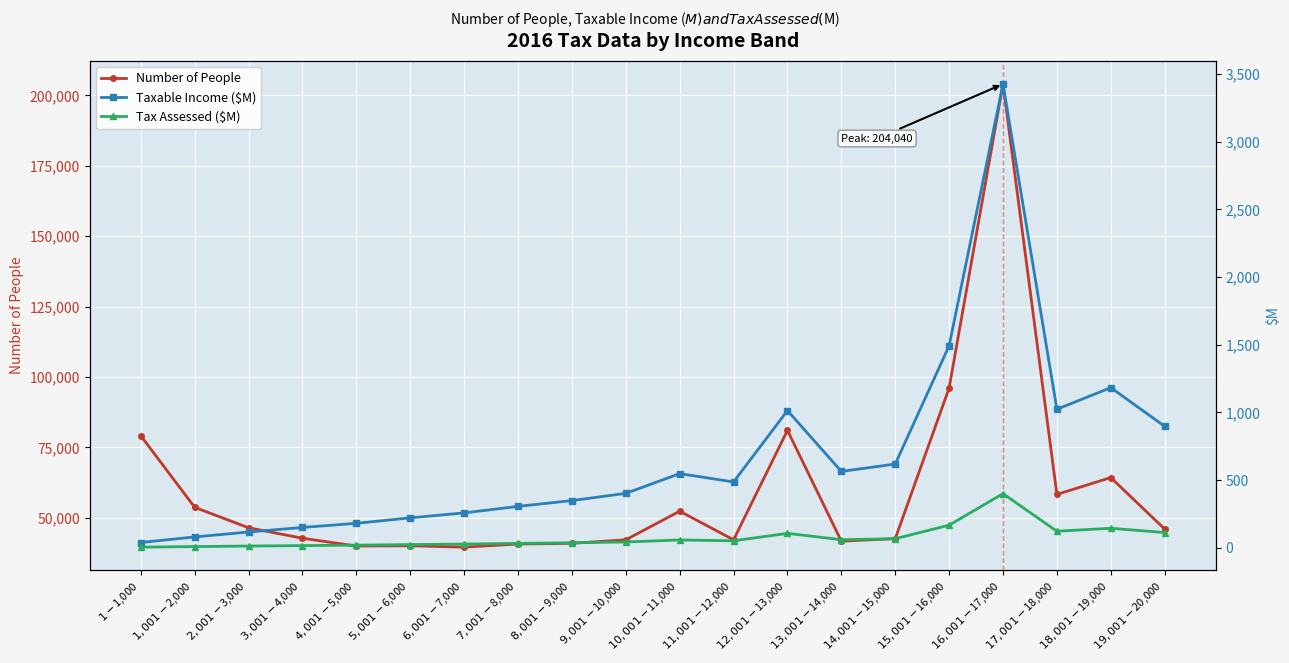

True or false: Taxable Income ($M) and Tax Assessed ($M) cross at least once.

False